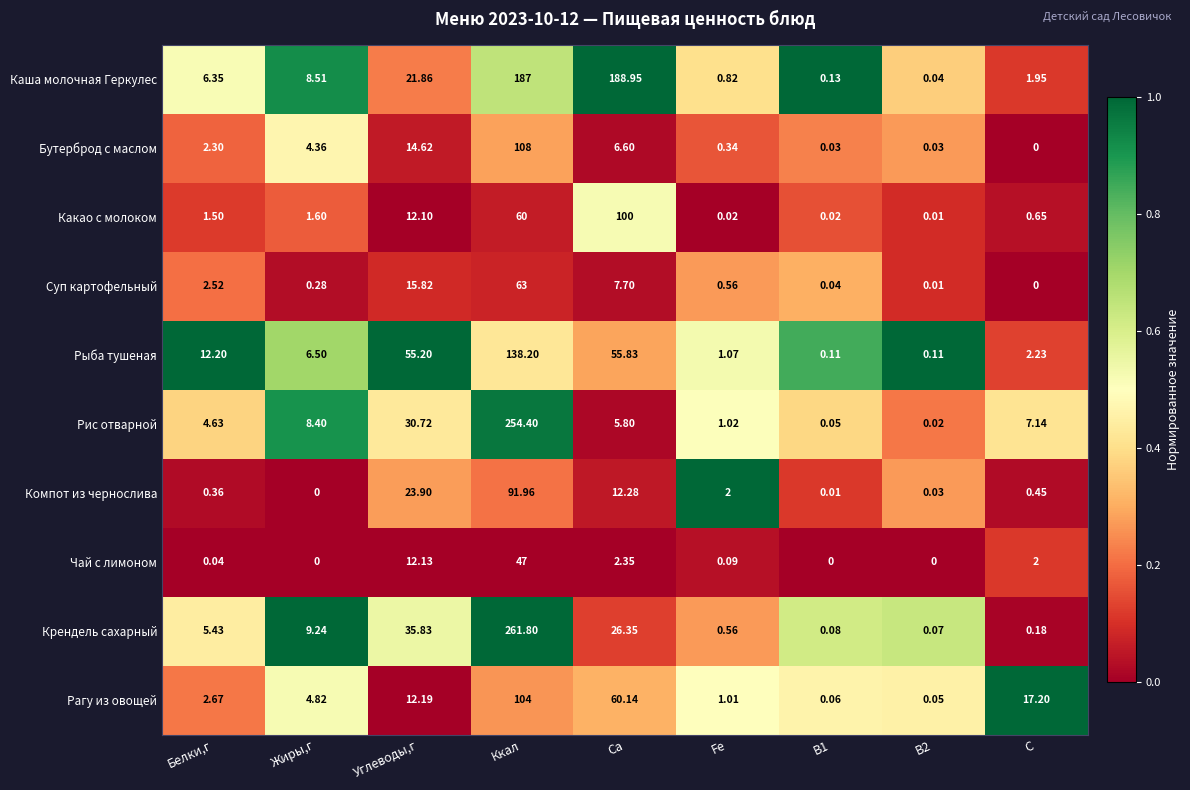

At which category does the chart reach its peak across all series?

Ккал